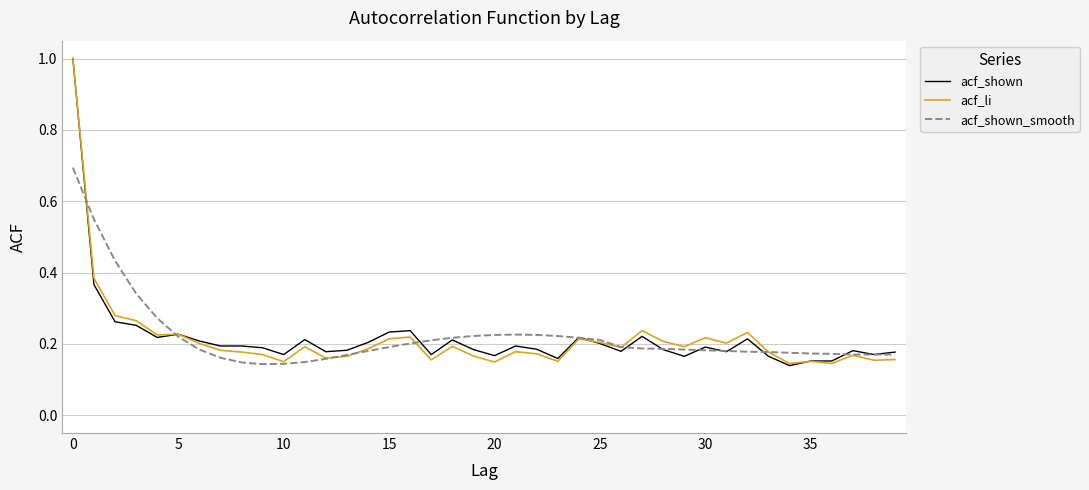

What is the greatest value displayed?

1.0